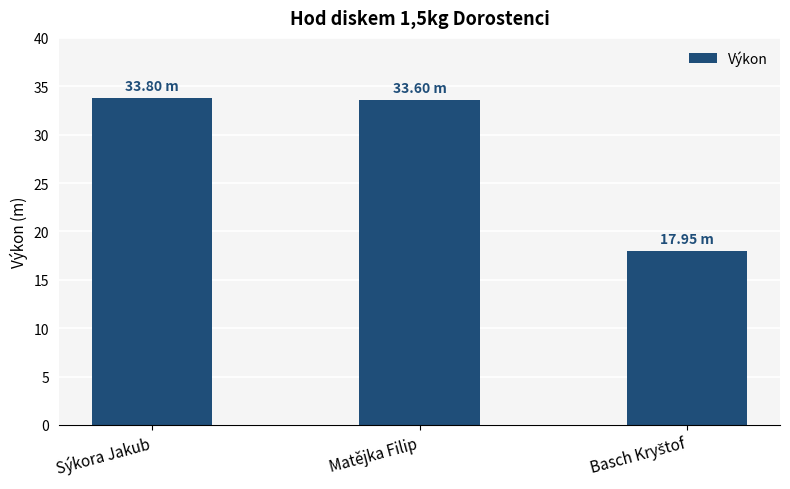

What value does the data have at Sýkora Jakub?

33.8